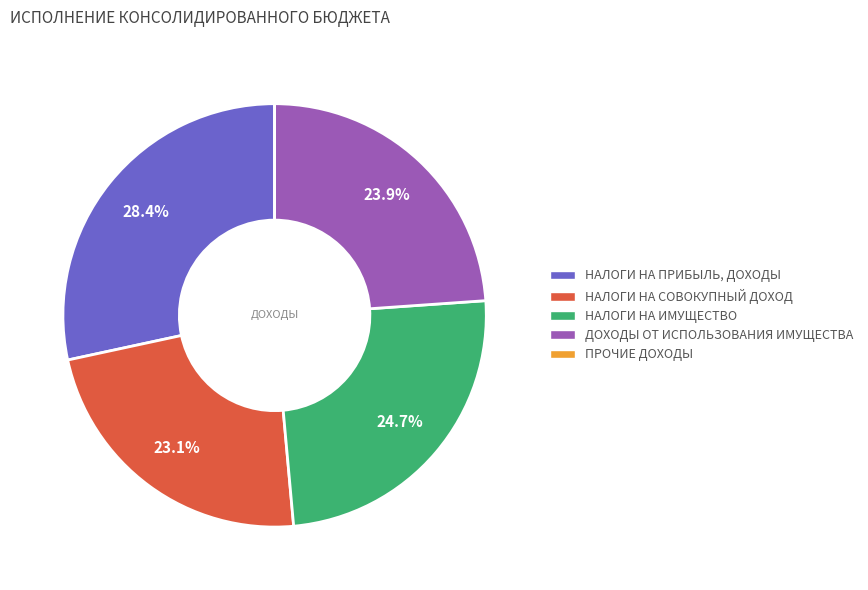

To the nearest percent, what percentage of the pie is НАЛОГИ НА СОВОКУПНЫЙ ДОХОД?

23%